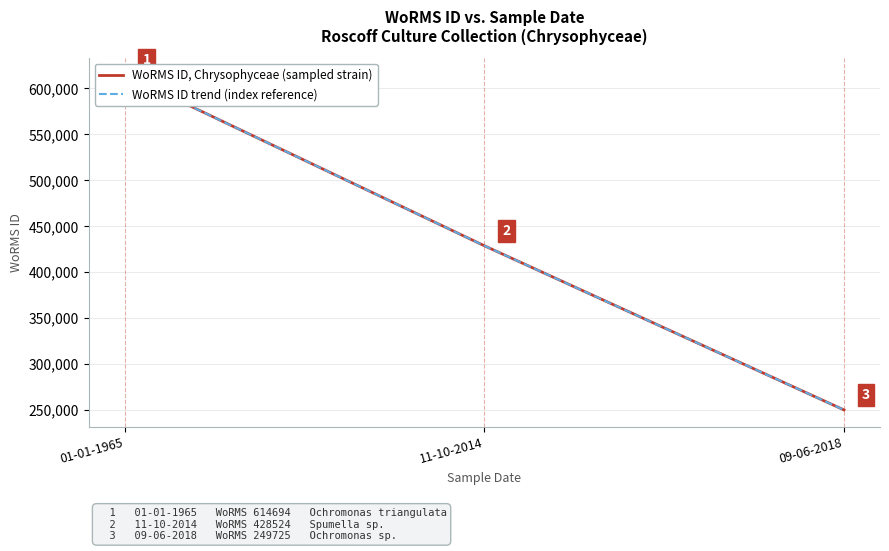

What is the total value across all series at 11-10-2014?

857048